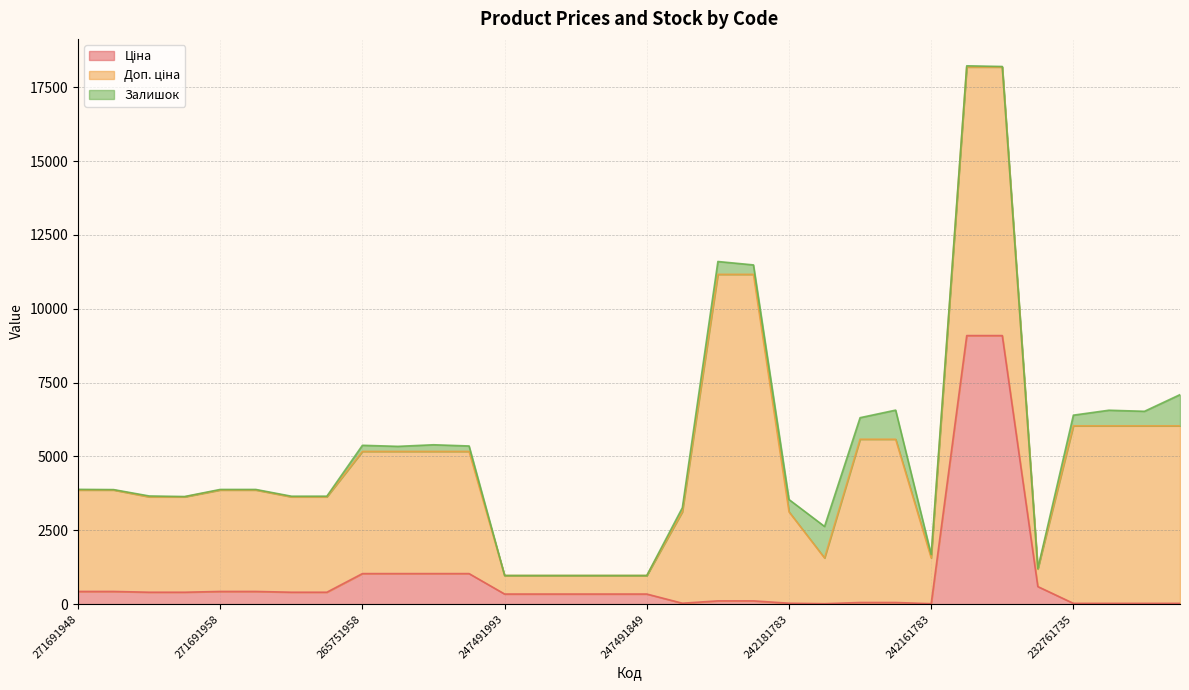

At how many categories does at least one series exceed 6888?

4